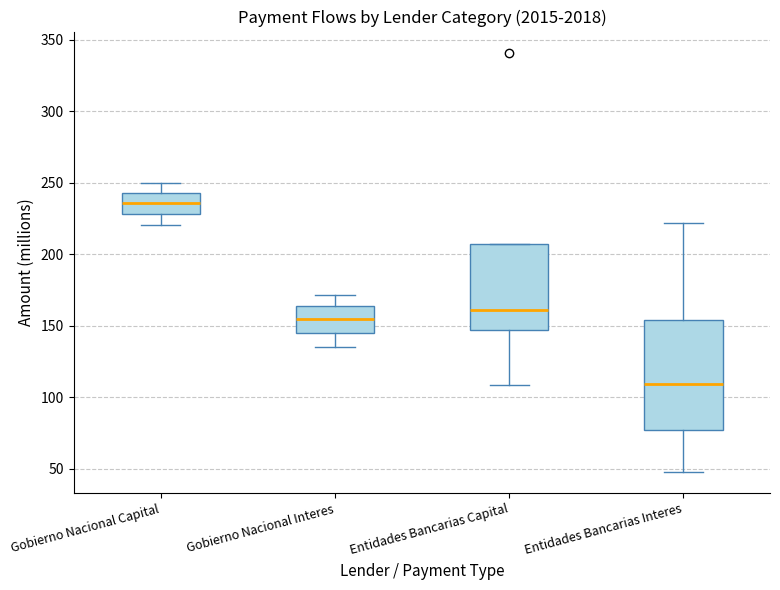

Reading left to right, transcribe this box plot: for each box, give where its median line is, the range the box spans, and where its two whiskers end, as read against the y-axis. The values are not printed on the chart, so give them approximately, as read against the axis.

Gobierno Nacional Capital: median 235, box 230 to 245, whiskers 220 to 250
Gobierno Nacional Interes: median 155, box 145 to 165, whiskers 135 to 170
Entidades Bancarias Capital: median 160, box 145 to 205, whiskers 110 to 205
Entidades Bancarias Interes: median 110, box 75 to 155, whiskers 50 to 220